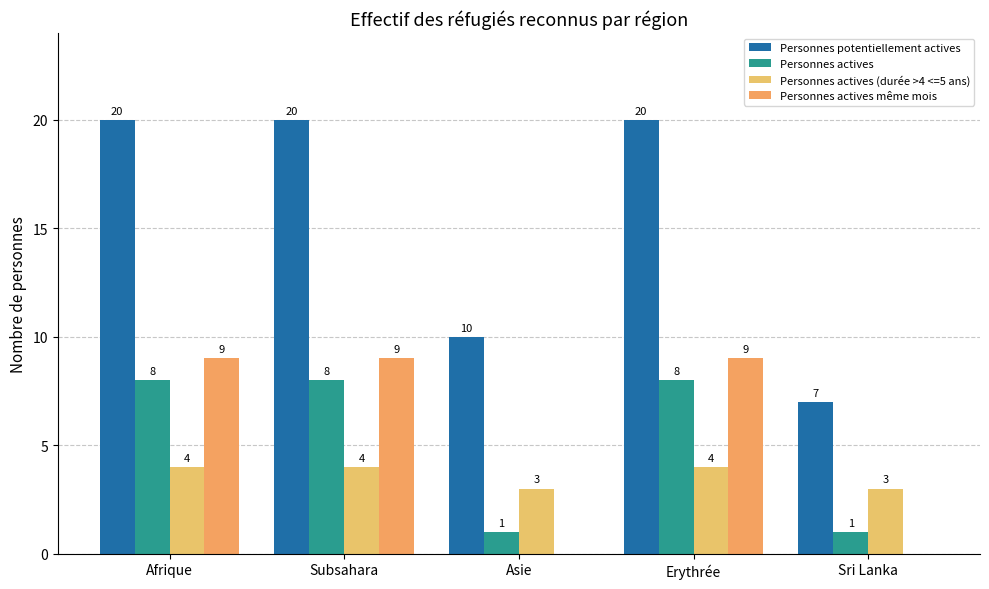

Reading right to left, what are all the values shown in this chart?

Personnes potentiellement actives: 7	20	10	20	20
Personnes actives: 1	8	1	8	8
Personnes actives (durée >4 <=5 ans): 3	4	3	4	4
Personnes actives même mois: 0	9	0	9	9